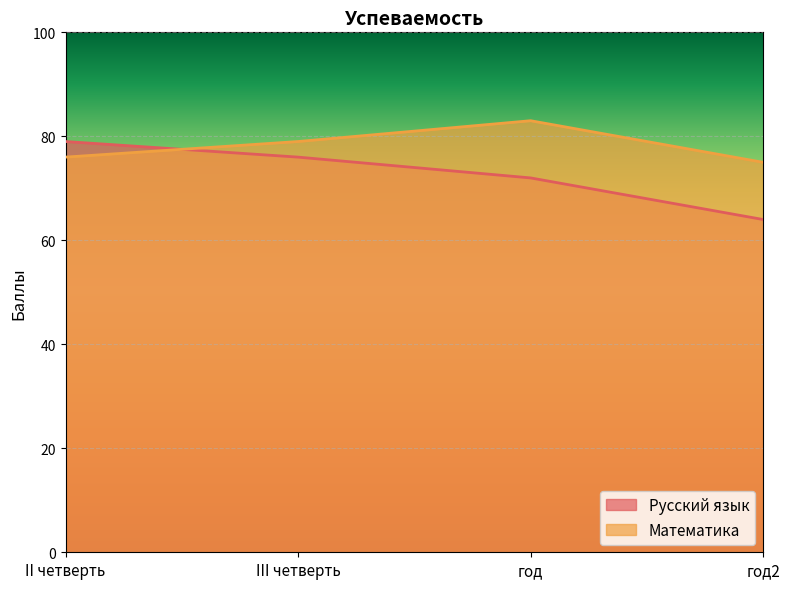

Which label corresponds to the smallest value in the chart?

год2